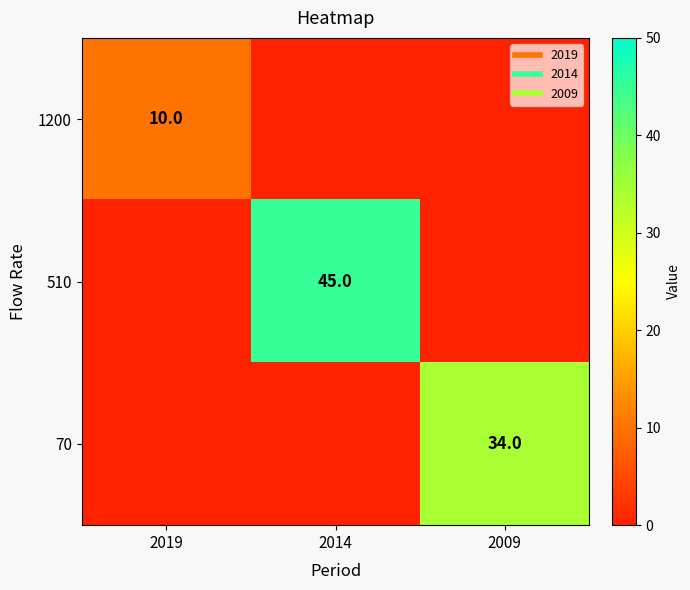

How many values in the 510 series exceed 0?

1